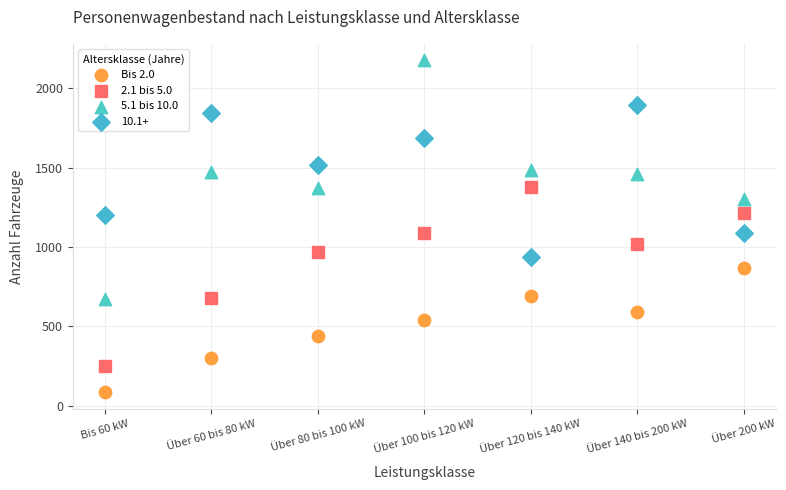

Which series contains the highest Y value?

5.1 bis 10.0